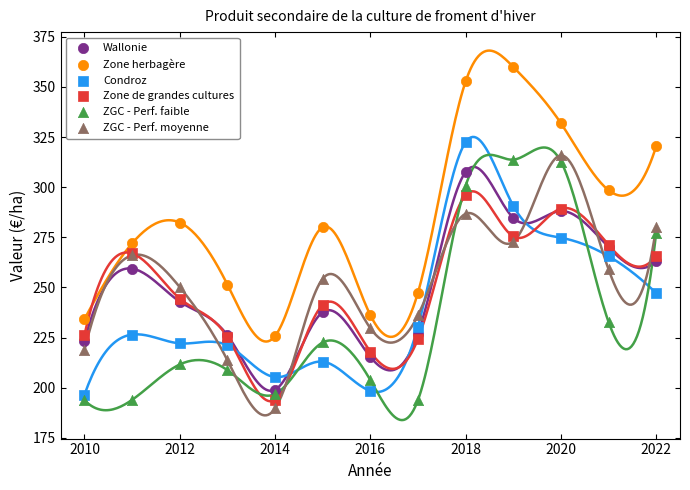

Which series reaches the maximum Y coordinate?

Zone herbagère